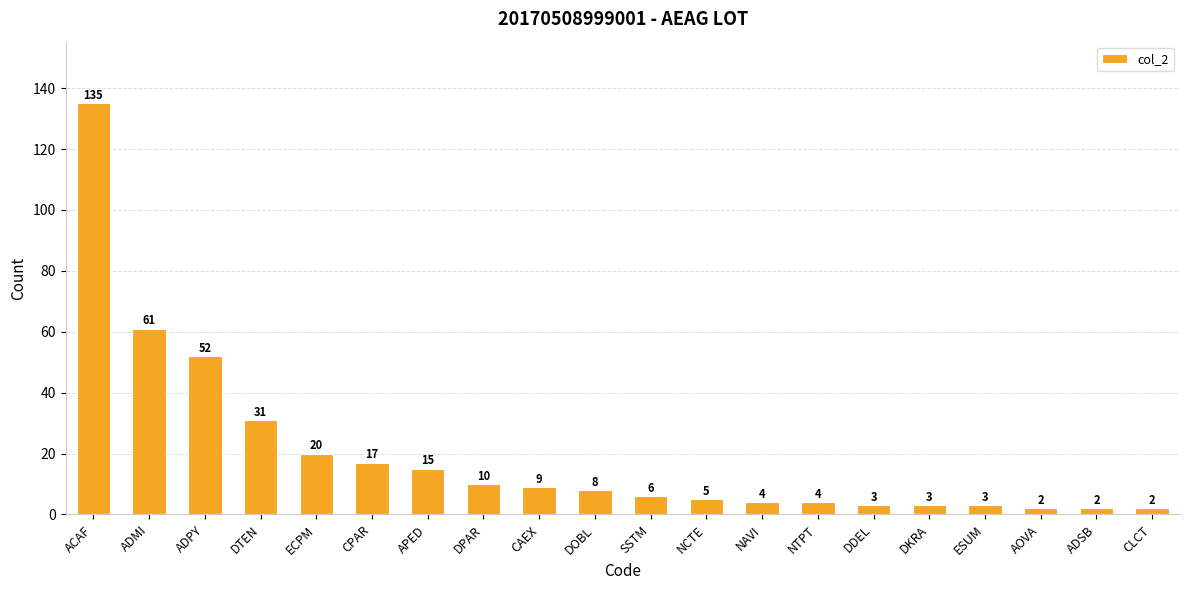

Where is the data nearest to the value 68?

ADMI